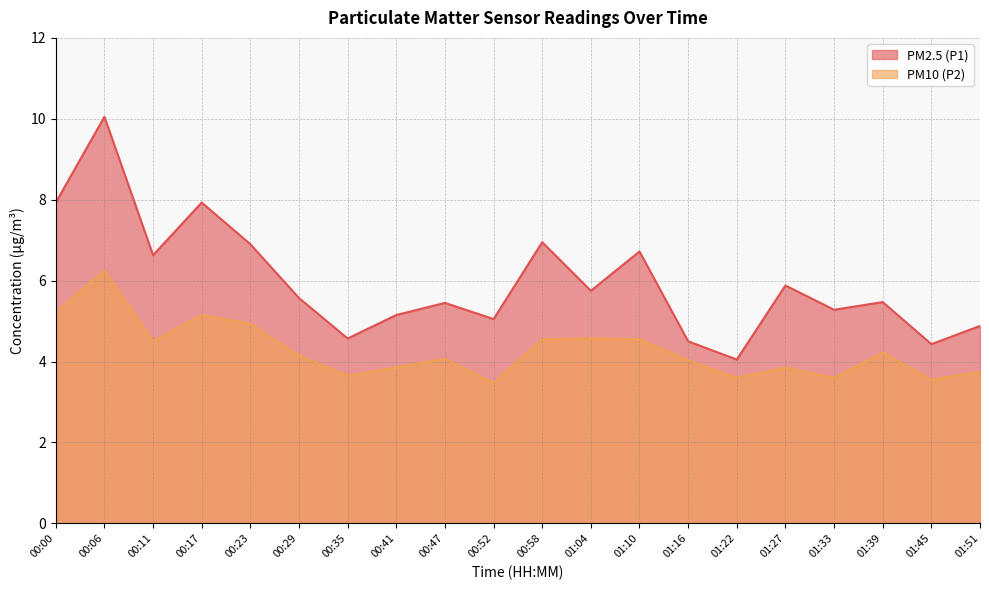

Reading left to right, list all the values displayed in this chart.

PM2.5 (P1): 00:00=7.9	00:06=10.1	00:11=6.6	00:17=7.9	00:23=6.9	00:29=5.6	00:35=4.6	00:41=5.2	00:47=5.5	00:52=5.0	00:58=7.0	01:04=5.8	01:10=6.7	01:16=4.5	01:22=4.0	01:27=5.9	01:33=5.3	01:39=5.5	01:45=4.4	01:51=4.9
PM10 (P2): 00:00=5.2	00:06=6.2	00:11=4.5	00:17=5.2	00:23=4.9	00:29=4.2	00:35=3.6	00:41=3.9	00:47=4.1	00:52=3.5	00:58=4.5	01:04=4.6	01:10=4.5	01:16=4.0	01:22=3.6	01:27=3.9	01:33=3.6	01:39=4.2	01:45=3.5	01:51=3.8